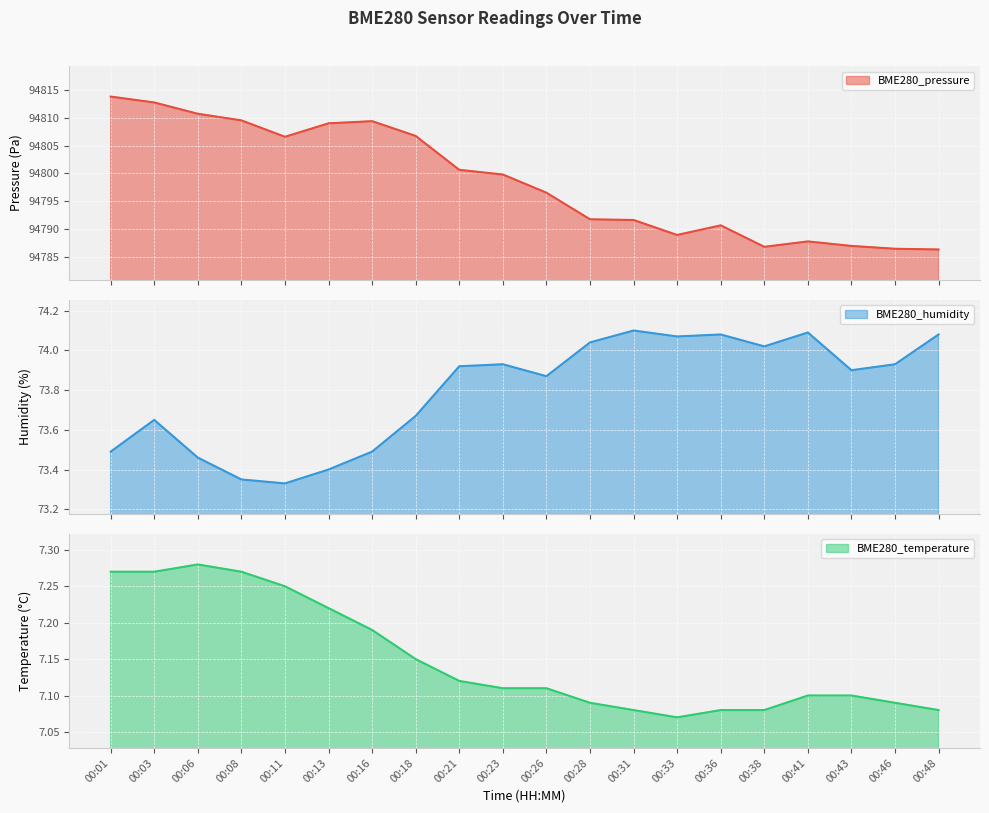

What is the lowest value of the BME280_pressure series?

94786.3